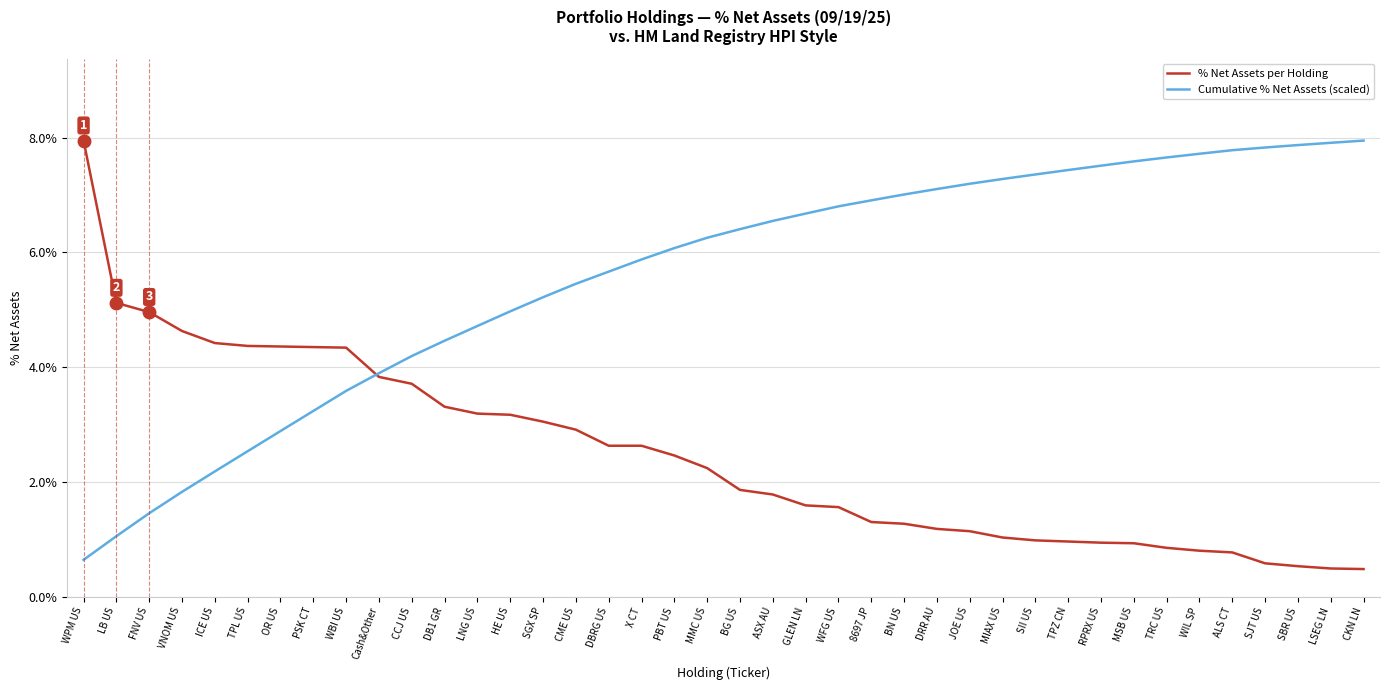

Between TPZ CN and BN US, which is larger?

BN US